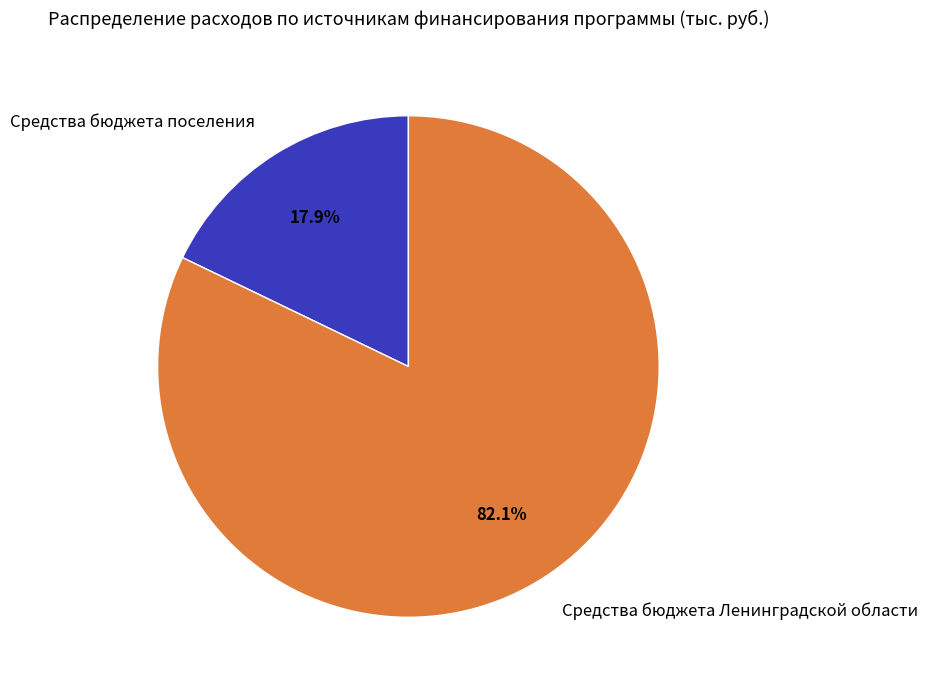

True or false: Средства бюджета Ленинградской области accounts for 96% of the total.

False